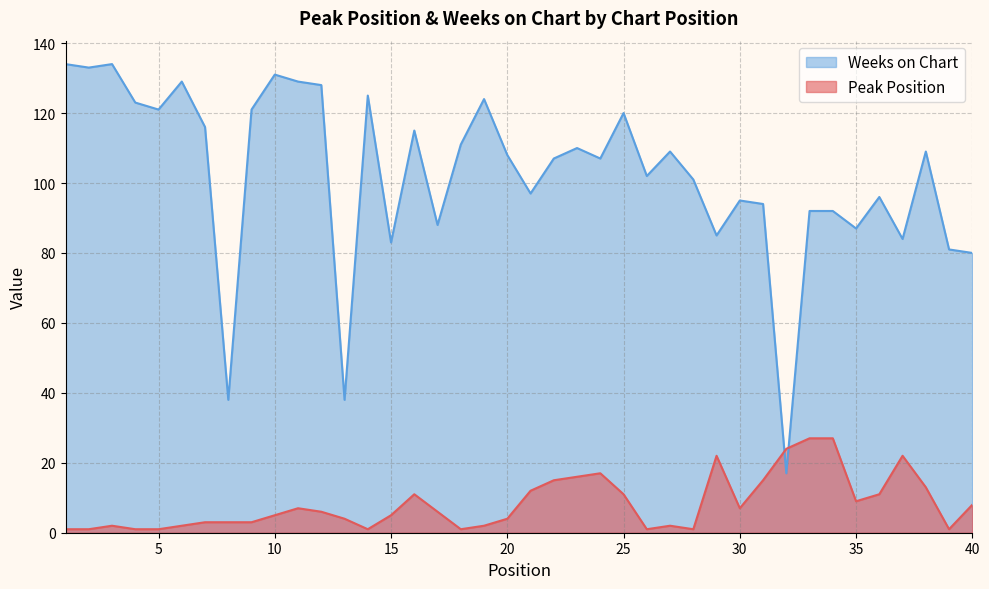

At which category does the chart reach its peak across all series?

1